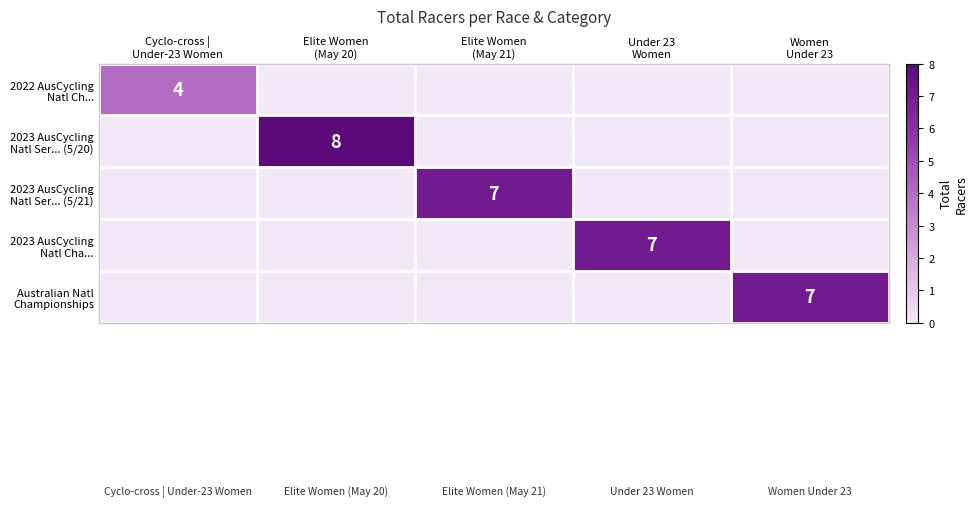

What is the spread (max minus min) of values at Women
Under 23?

7